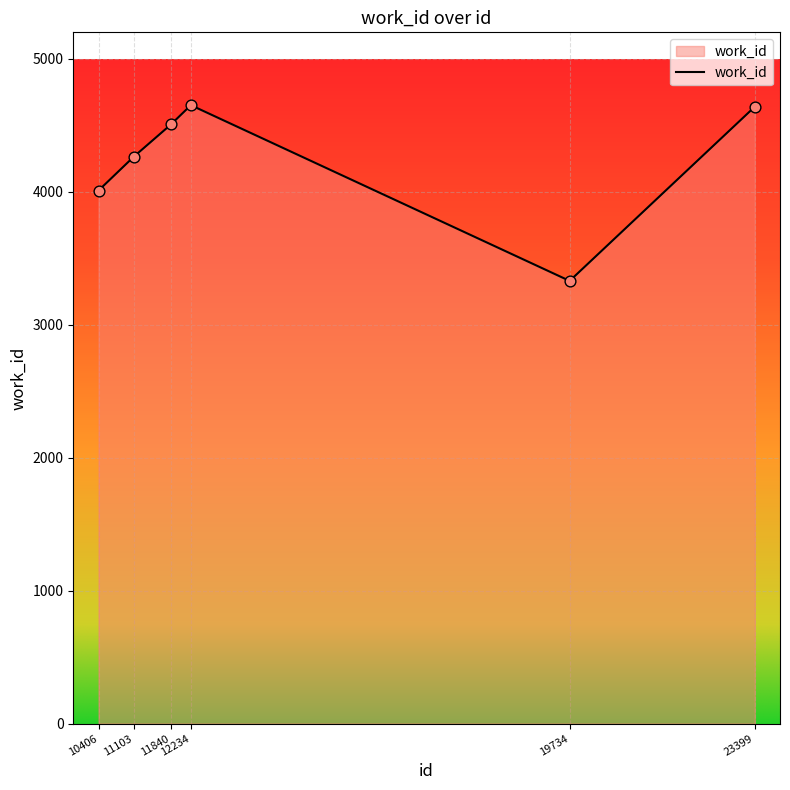

Between 19734 and 10406, which is larger?

10406